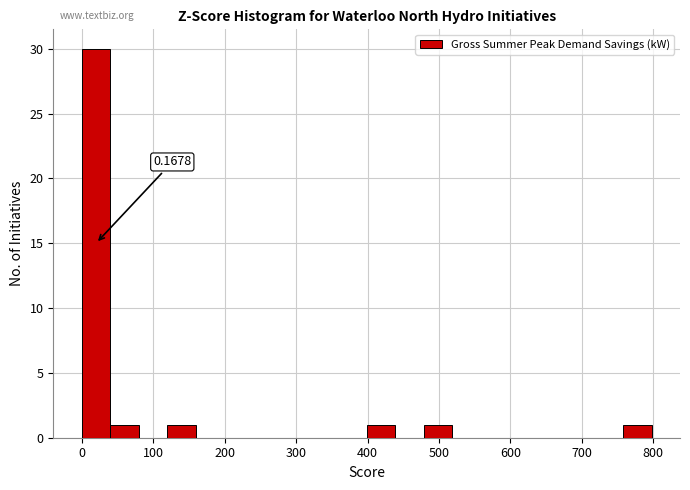

Read against the x-axis, roughly where is the centre of the tallest bar?

20